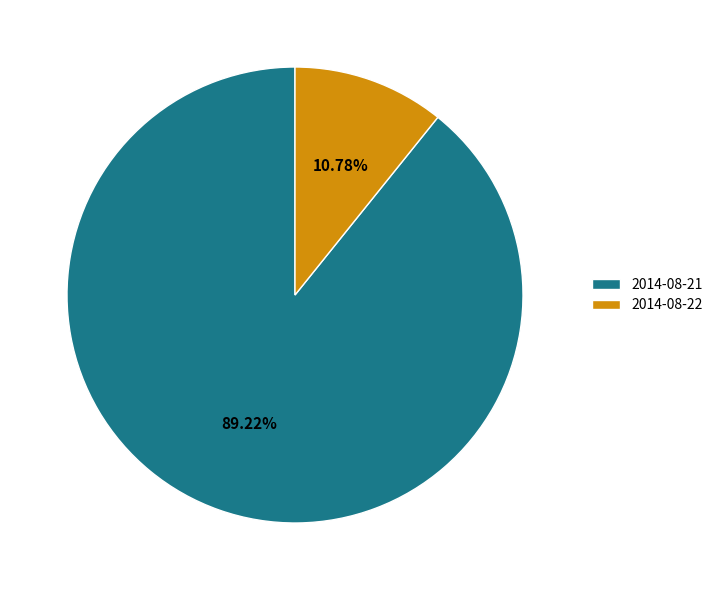

Combined, do 2014-08-22 and 2014-08-21 account for over 50%?

Yes